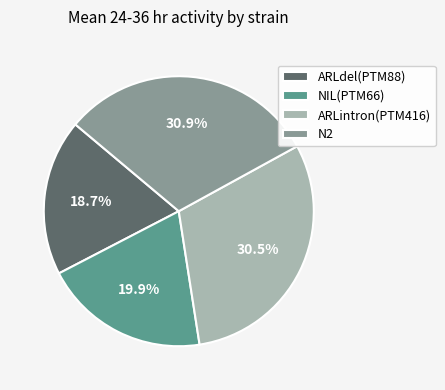

To the nearest percent, what is the difference between the largest and smallest slice percentages?

12%